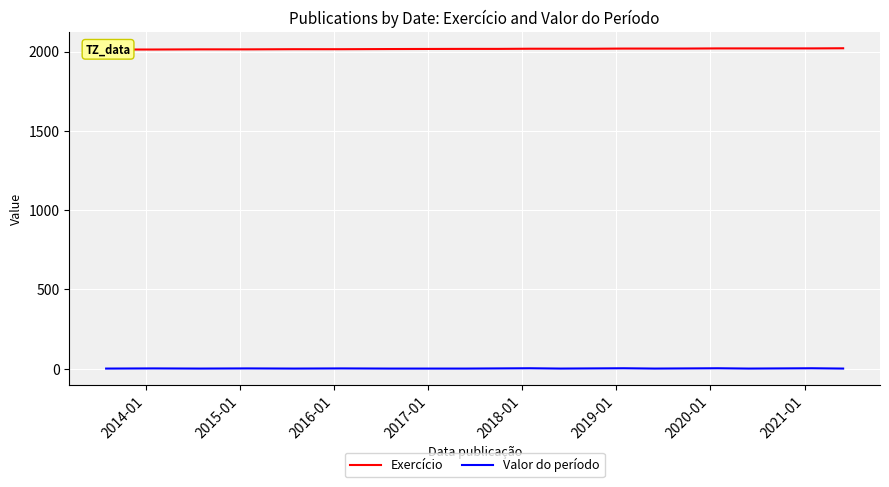

Is the value of Valor do período at 14 greater than the value of Exercício at 2020-01?

No